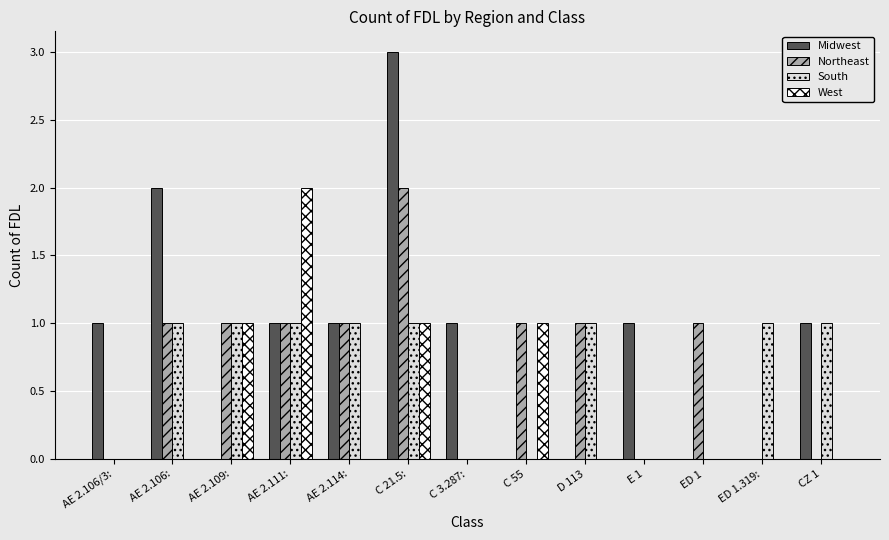

Is the value of South at AE 2.106/3: greater than the value of Midwest at AE 2.111:?

No